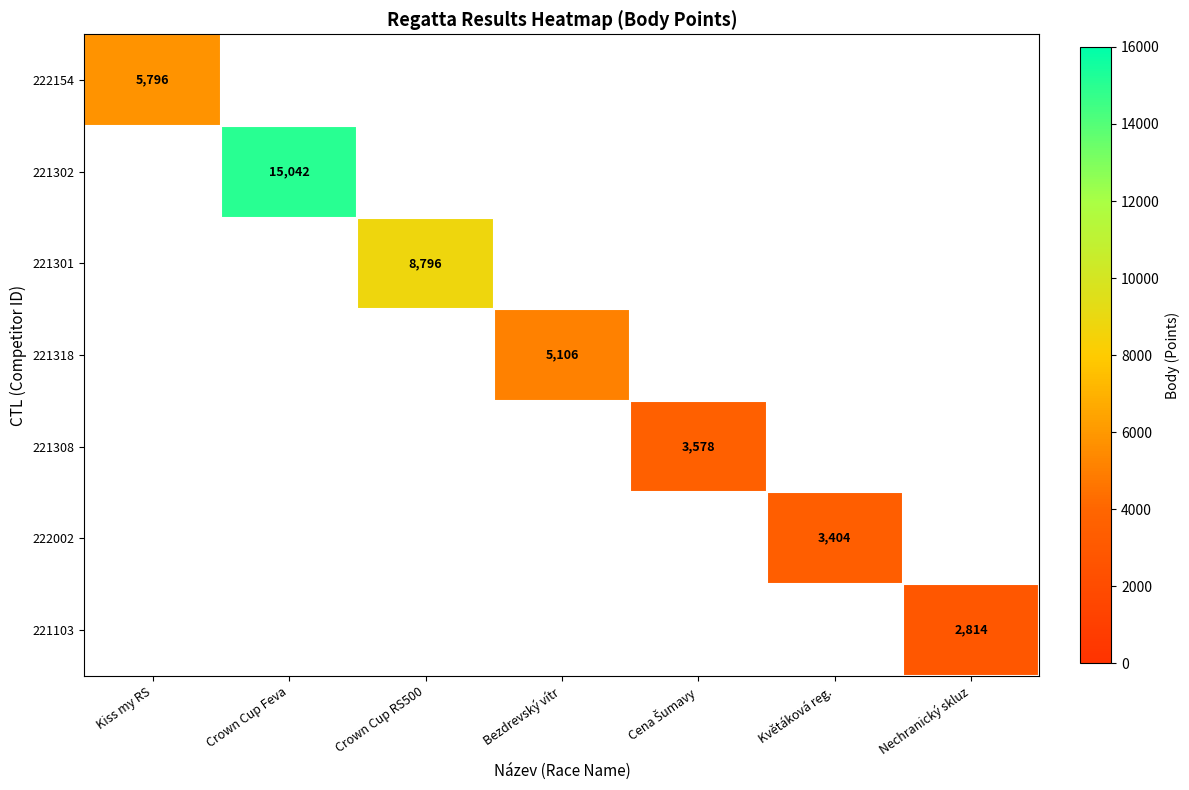

Which label corresponds to the smallest value in the chart?

Nechranický skluz